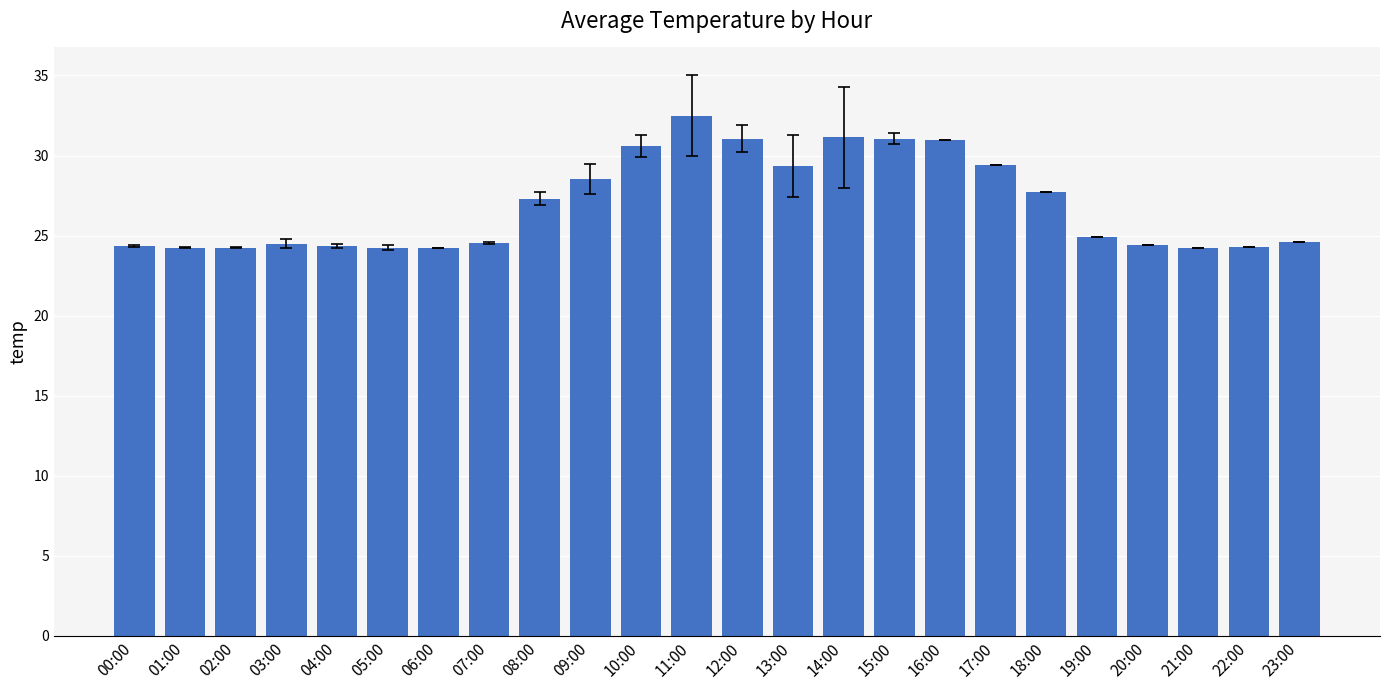

What is the value of the 10th bar from the left?

28.6